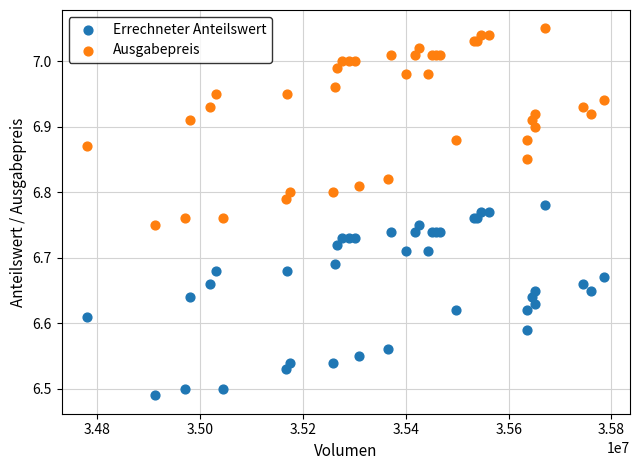

What are all the series names shown in the legend?

Errechneter Anteilswert, Ausgabepreis